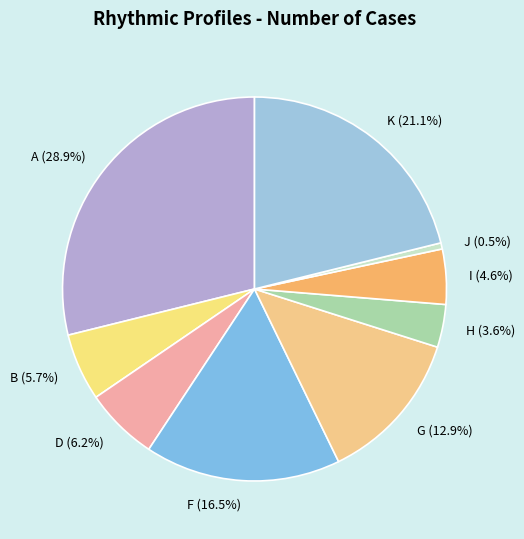

What percentage is NOT represented by D?

93.8%